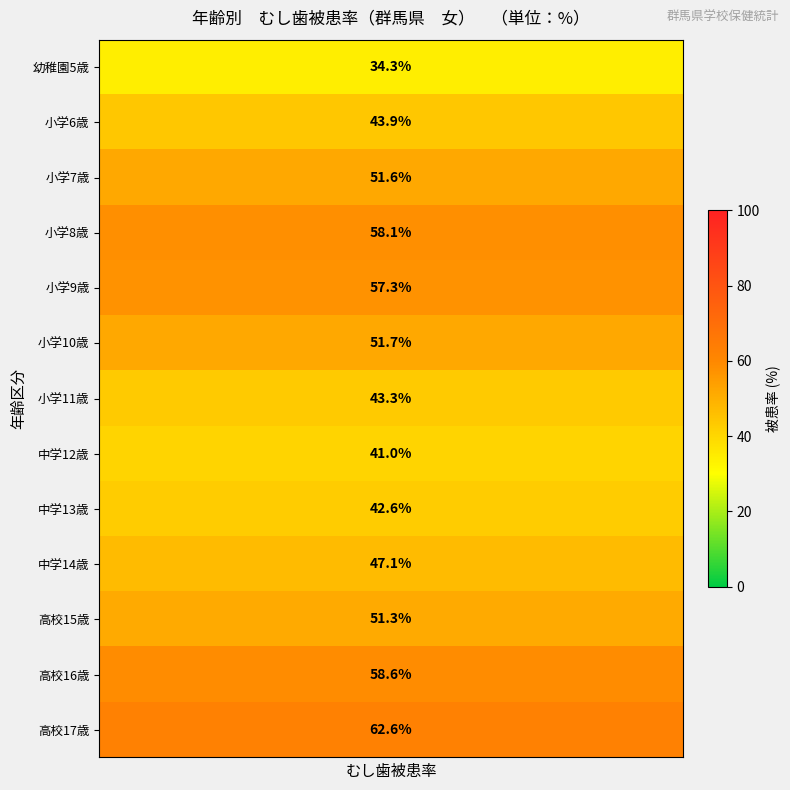

List the series in order of their peak value, highest first.

高校17歳, 高校16歳, 小学8歳, 小学9歳, 小学10歳, 小学7歳, 高校15歳, 中学14歳, 小学6歳, 小学11歳, 中学13歳, 中学12歳, 幼稚園5歳